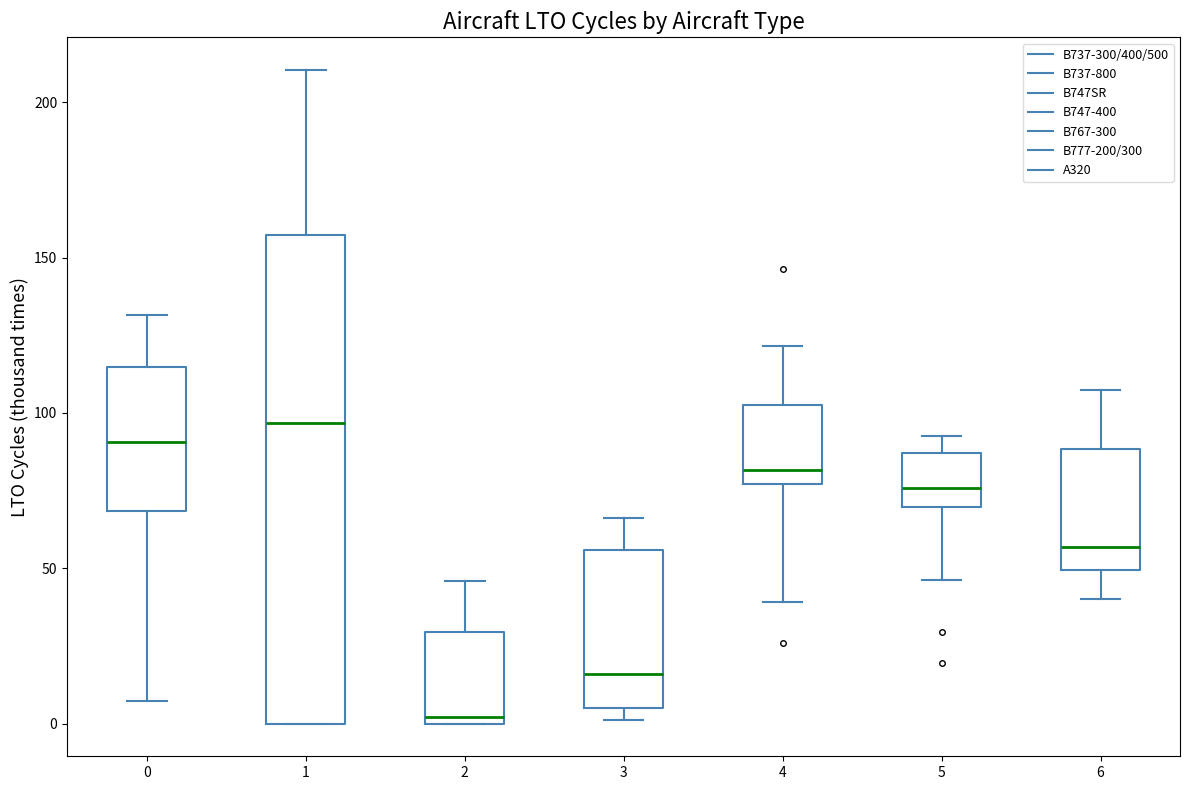

Reading left to right, transcribe this box plot: for each box, give where its median line is, the range the box spans, and where its two whiskers end, as read against the y-axis. The values are not printed on the chart, so give them approximately, as read against the axis.

0: median 90, box 70 to 115, whiskers 5 to 130
1: median 95, box 0 to 155, whiskers 0 to 210
2: median 0 (just above the box's lower edge), box 0 to 30, whiskers 0 to 45
3: median 15, box 5 to 55, whiskers 0 to 65
4: median 80, box 75 to 105, whiskers 40 to 120
5: median 75, box 70 to 85, whiskers 45 to 95
6: median 55, box 50 to 90, whiskers 40 to 105